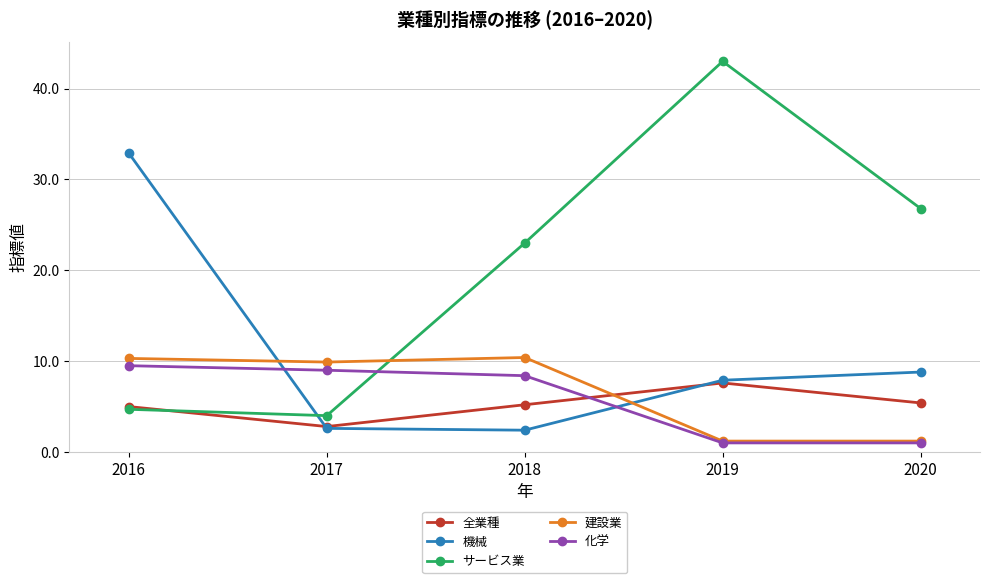

Which series has the widest spread of values?

サービス業